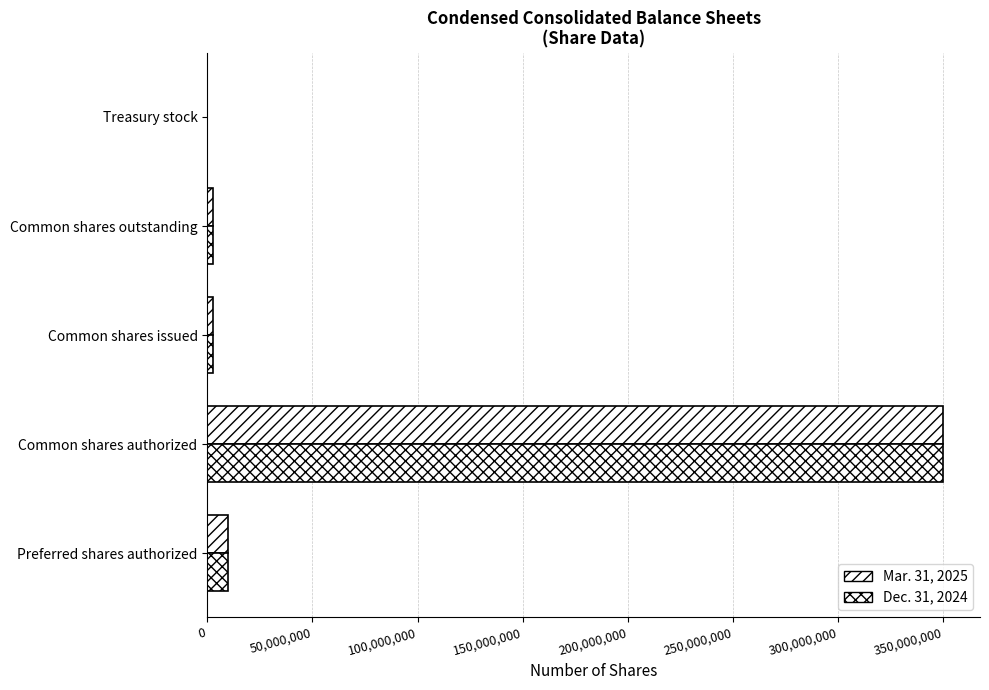

What is the minimum value shown in the chart?

28809